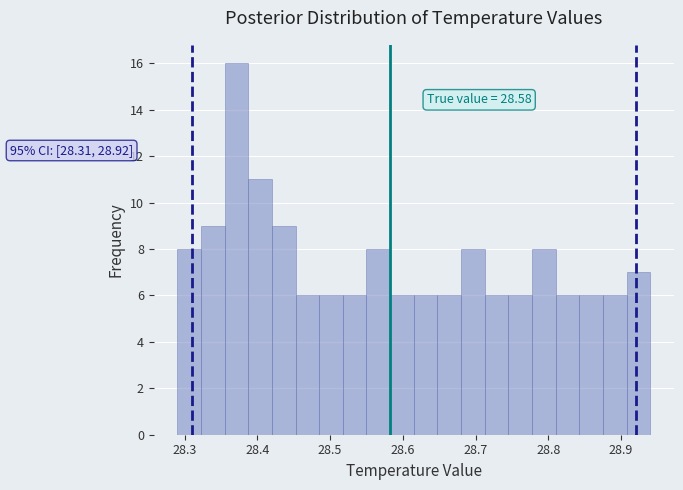

Around what value on the x-axis is the tallest bar? Give the approximate position of its centre, as read against the axis.

28.37